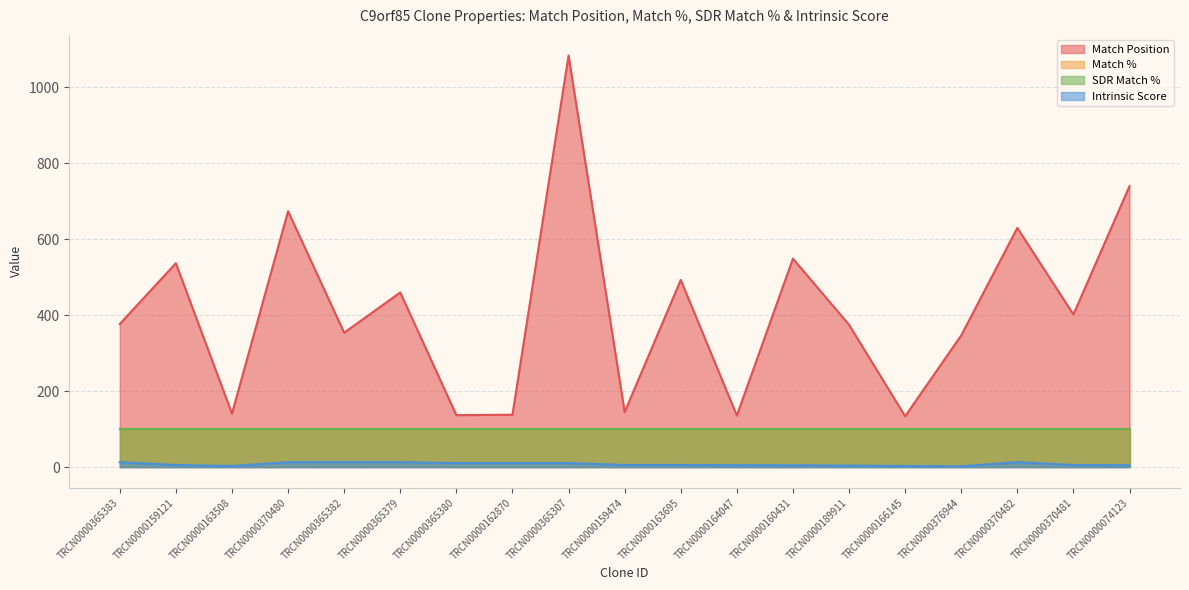

True or false: Match Position has more than 2 points higher than both neighbors.

True